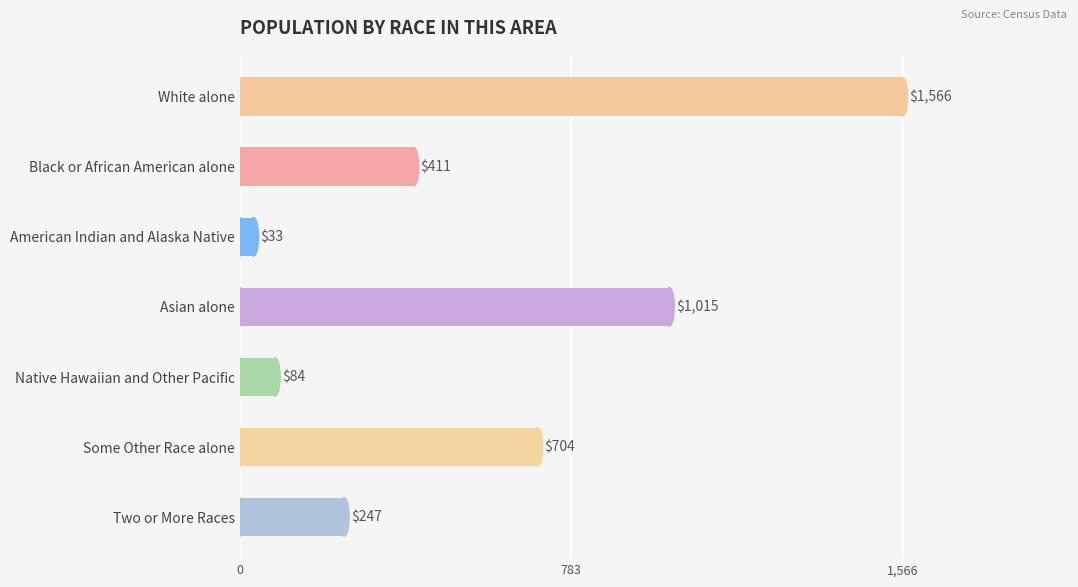

How many data points are less than 411?

3